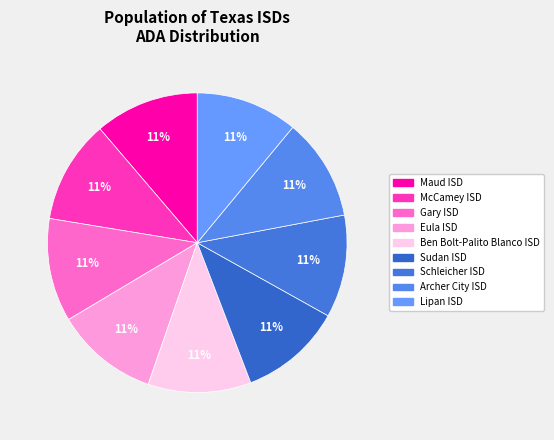

Count the number of slices in the pie.

9